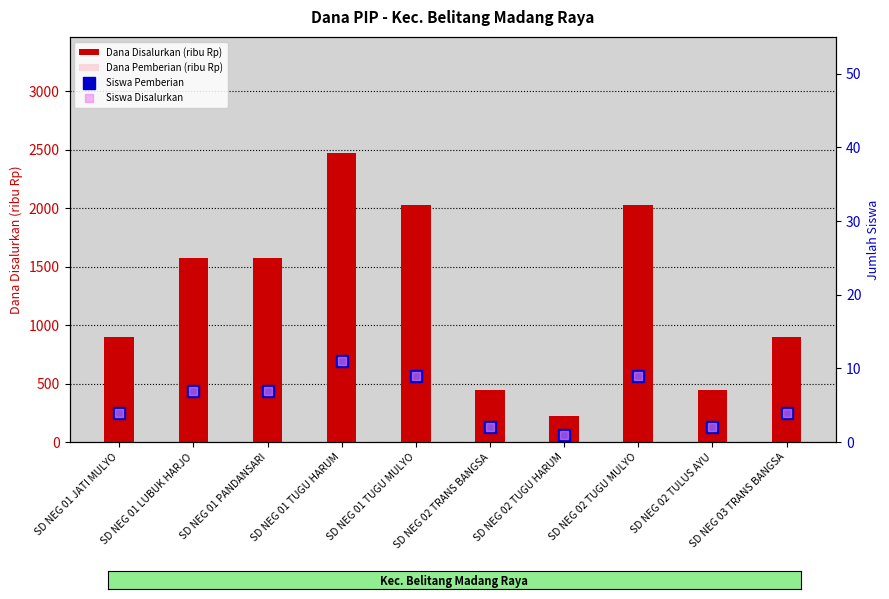

At how many categories does at least one series exceed 236?

9